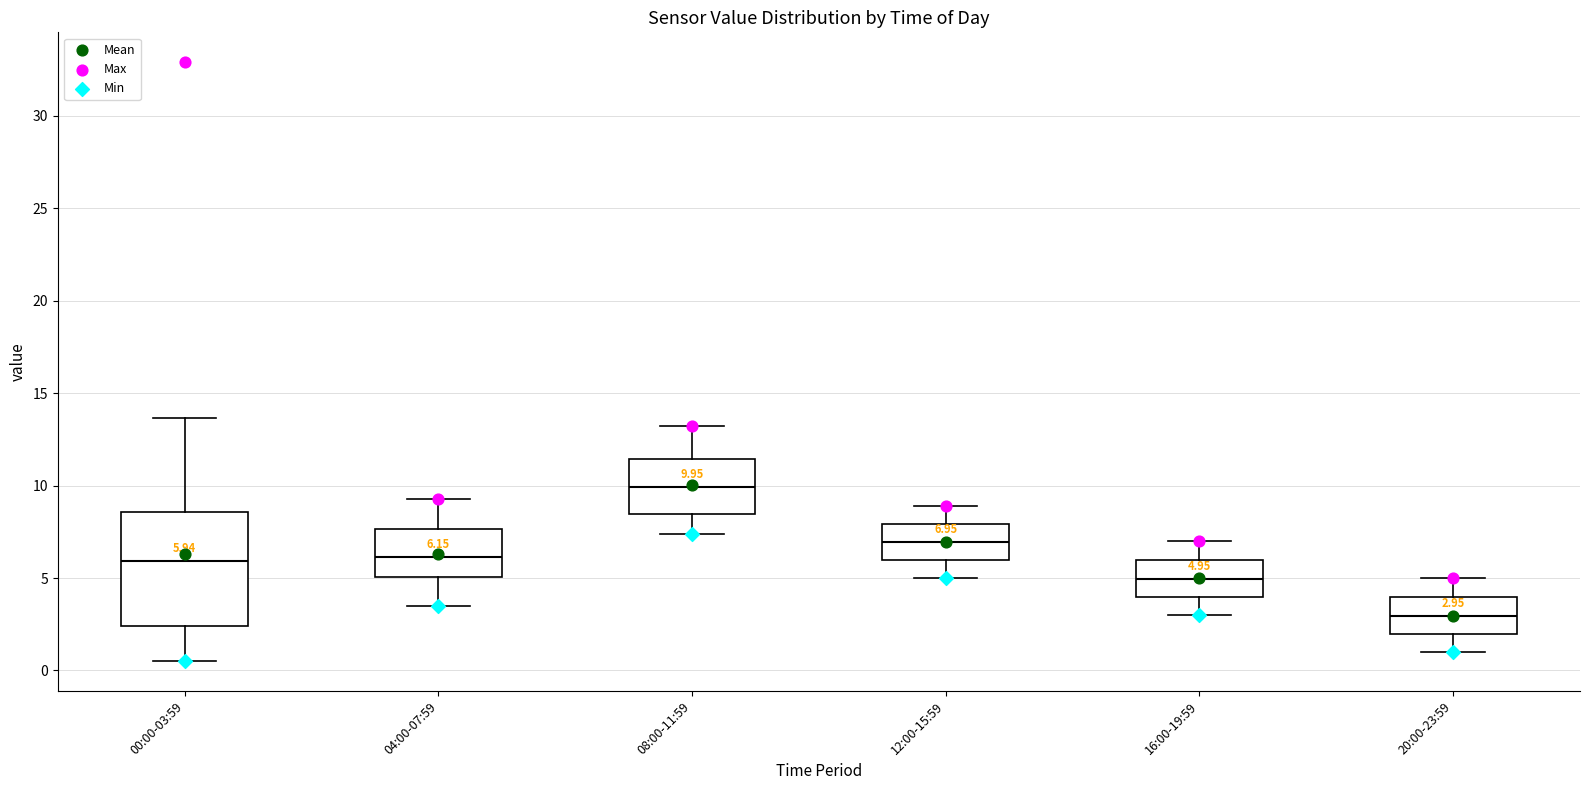

Which box has the highest median line?

08:00-11:59